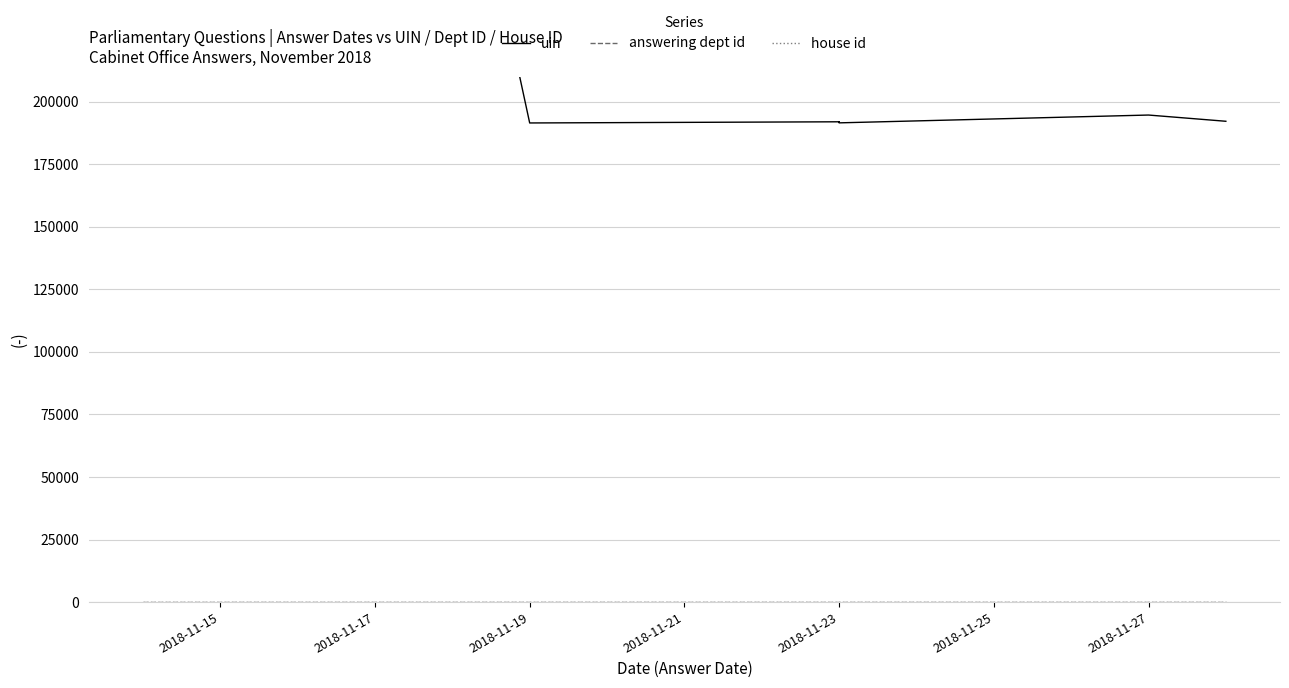

Between 2018-11-19 and 2018-11-23, which is larger?

2018-11-23